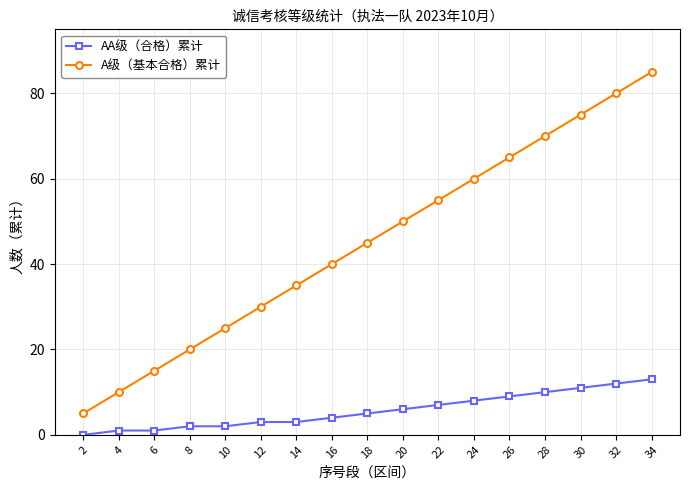

What value does the AA级（合格）累计 series have at 26?

9